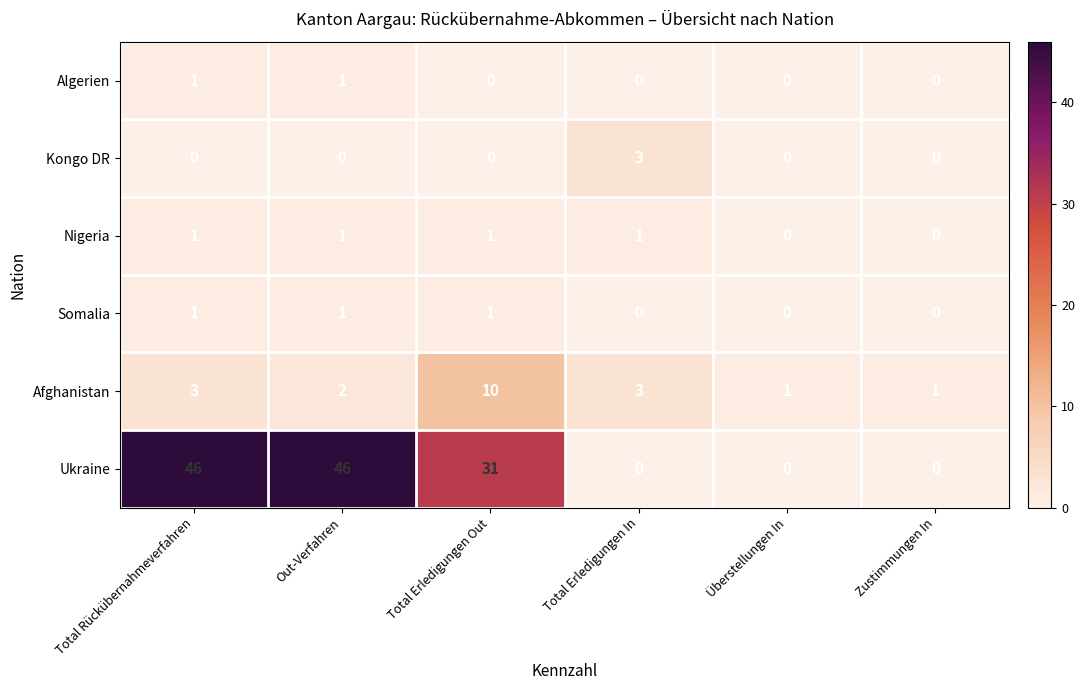

Between Total Rückübernahmeverfahren and Total Erledigungen Out, which series saw the biggest shift?

Ukraine